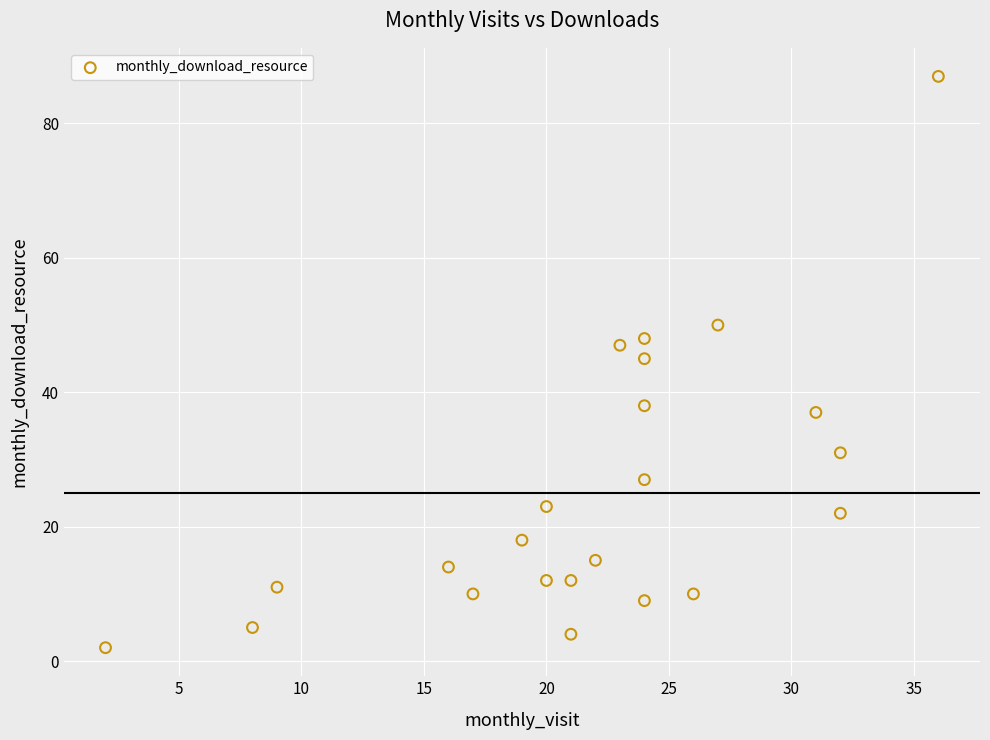

What is the range of Y values (max minus min)?

85